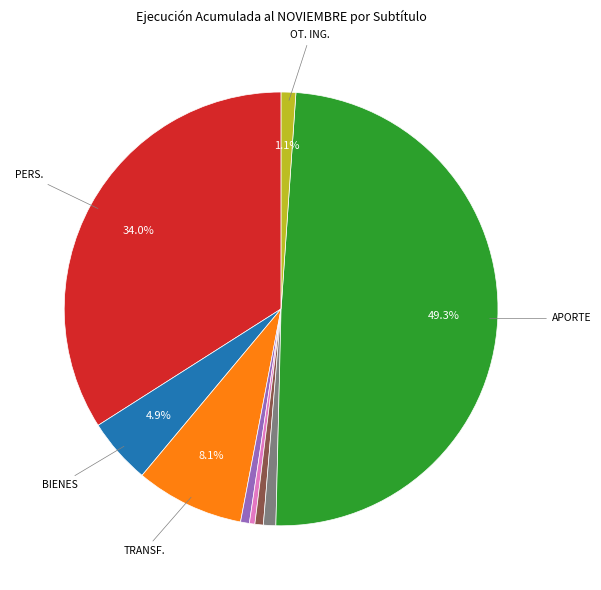

Rank the categories by value from highest to lowest.

APORTE FISCAL, GASTOS EN PERSONAL, TRANSFERENCIAS CORRIENTES (24), BIENES Y SERVICIOS DE CONSUMO, OTROS INGRESOS CORRIENTES, SERVICIO DE LA DEUDA, PRESTACIONES DE SEGURIDAD SOCIAL, ADQUISICIÓN DE ACTIVOS NO FINANCIEROS, INTEGROS AL FISCO, RECUPERACIÓN DE PRÉSTAMOS